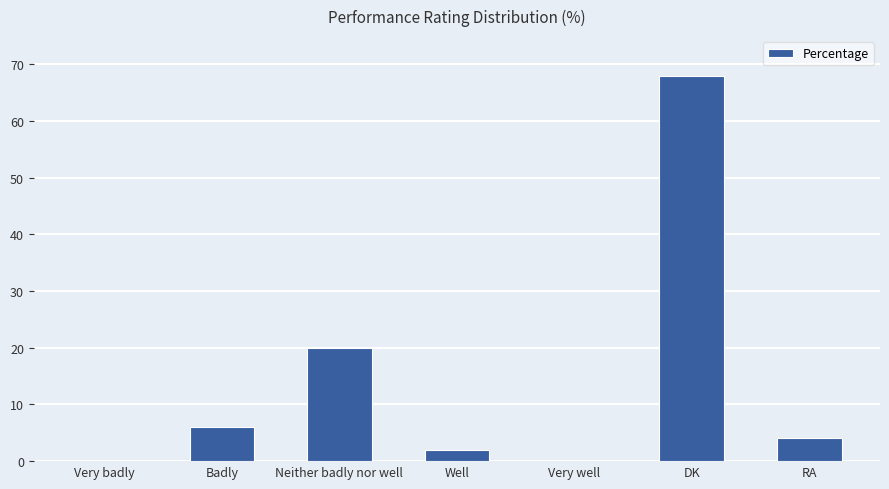

Is it true that the value at Neither badly nor well is 20?

True